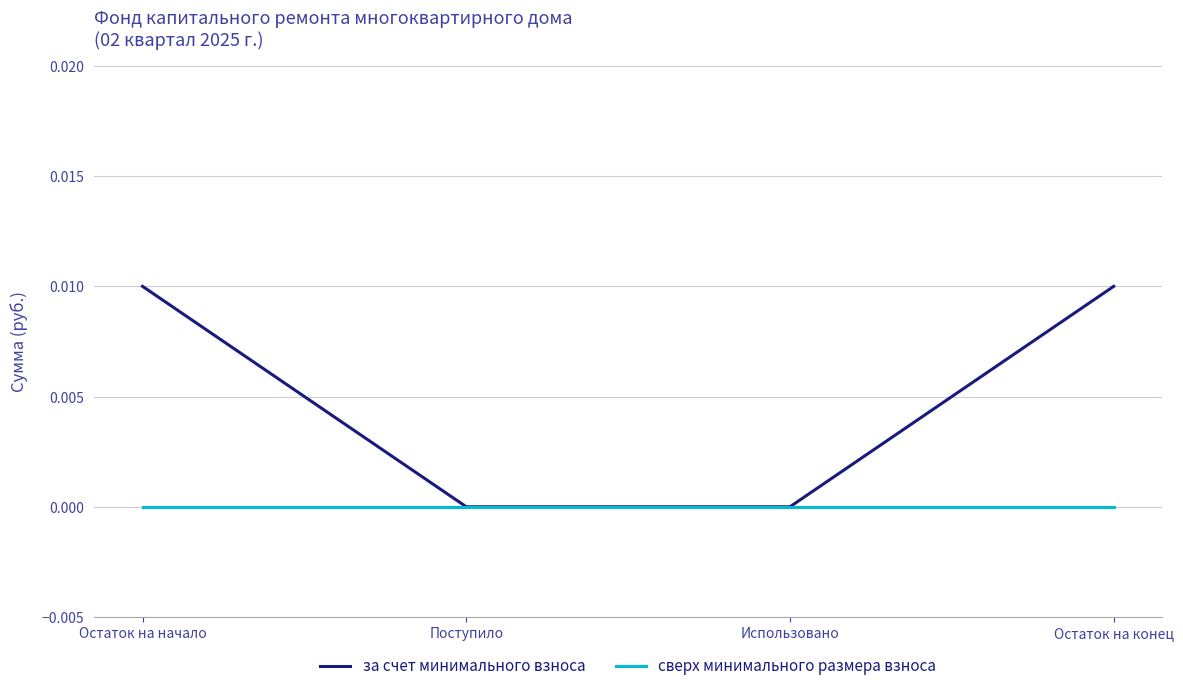

The value of сверх минимального размера взноса at Использовано is 0.0. True or false?

True